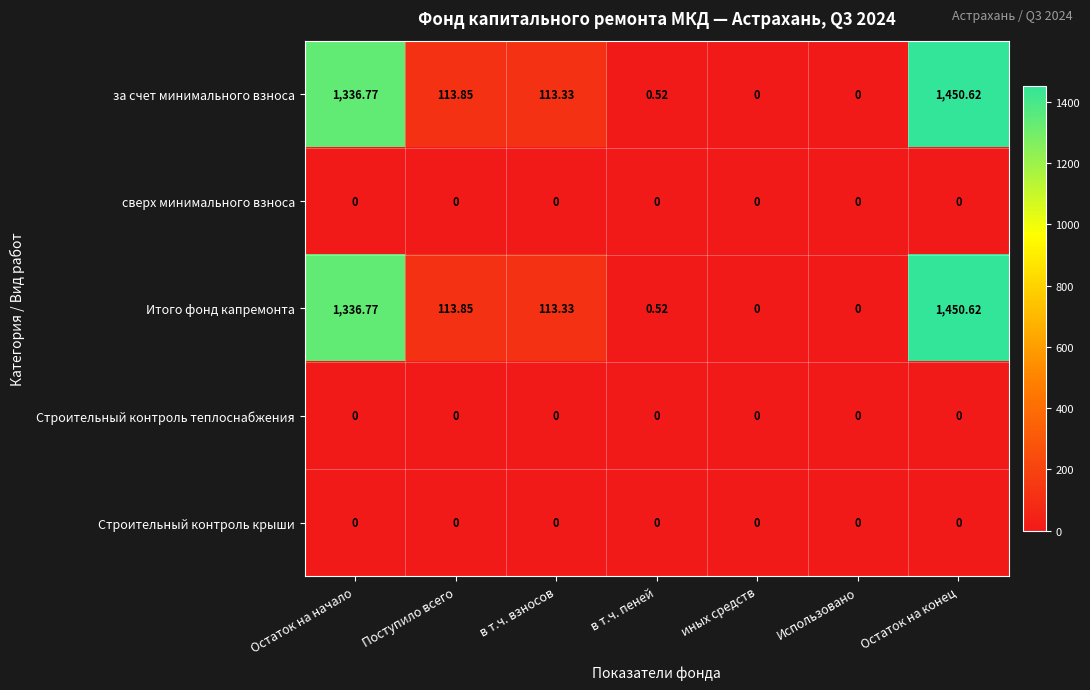

At which label is Итого фонд капремонта closest to 725?

Поступило всего